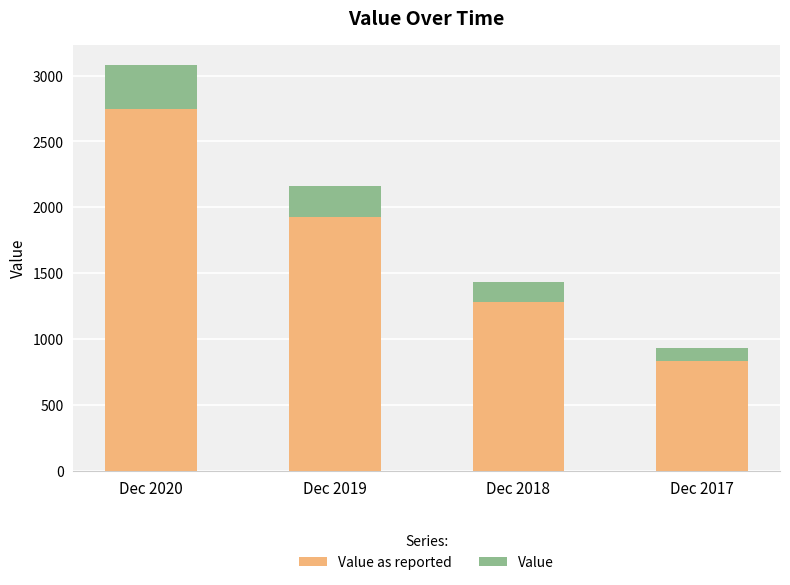

At which category is the sum across all series the highest?

Dec 2020